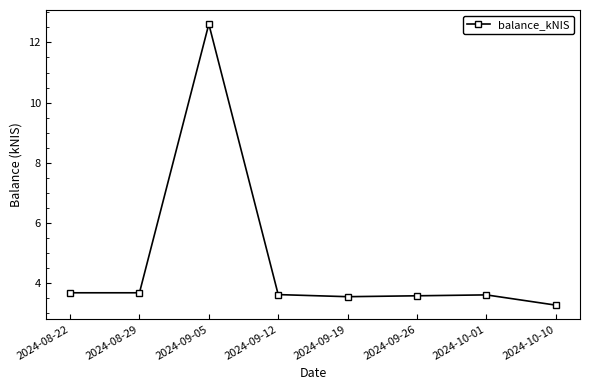

Is this an area chart (filled region under the line)?

No